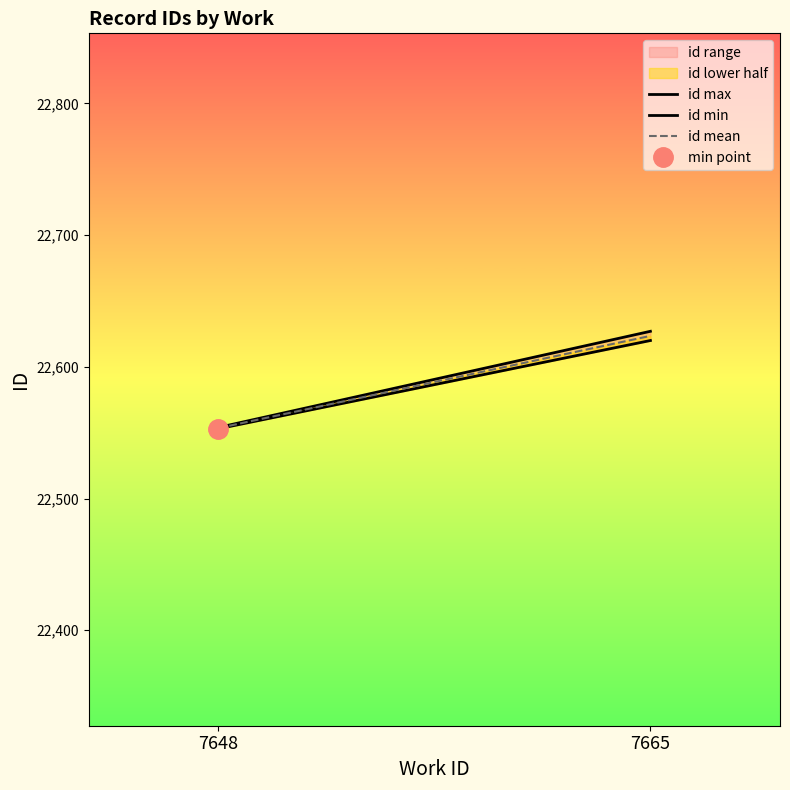

How many distinct data groups are displayed?

3